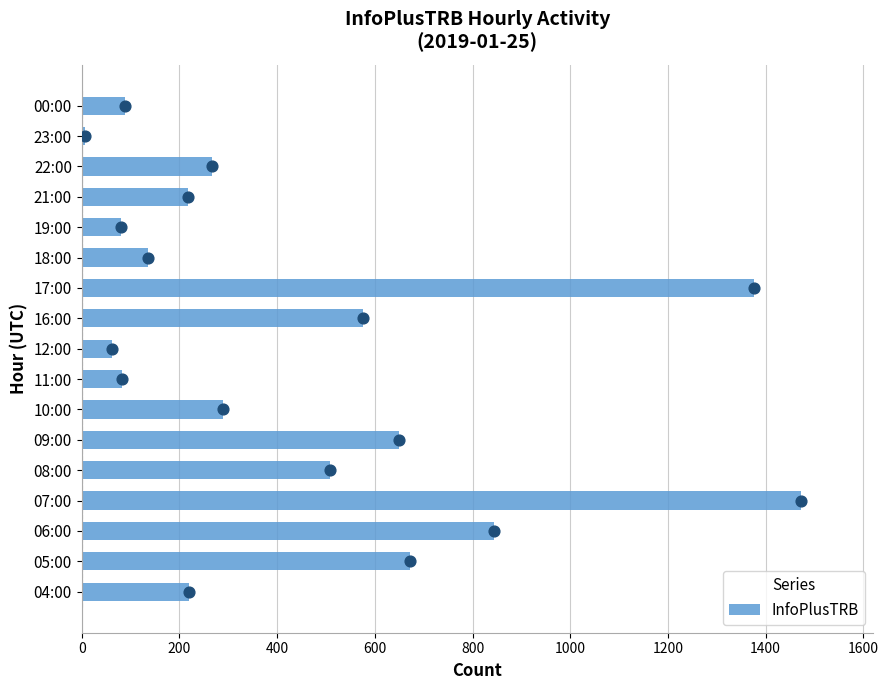

What is the sum of all InfoPlusTRB values?

7545